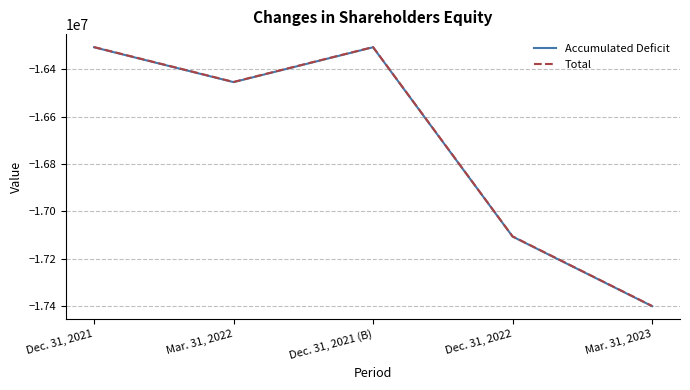

How many Total values are between -17105998 and -16306655?

4